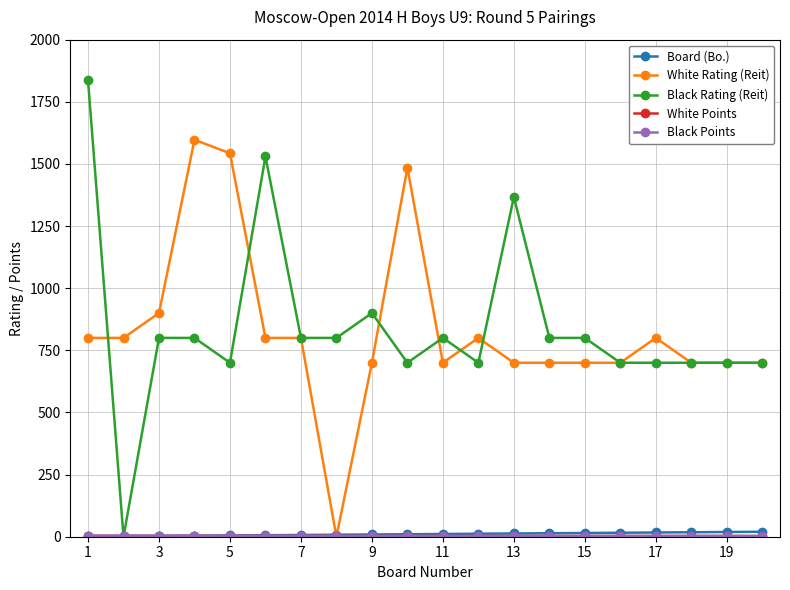

Which series has the widest spread of values?

Black Rating (Reit)